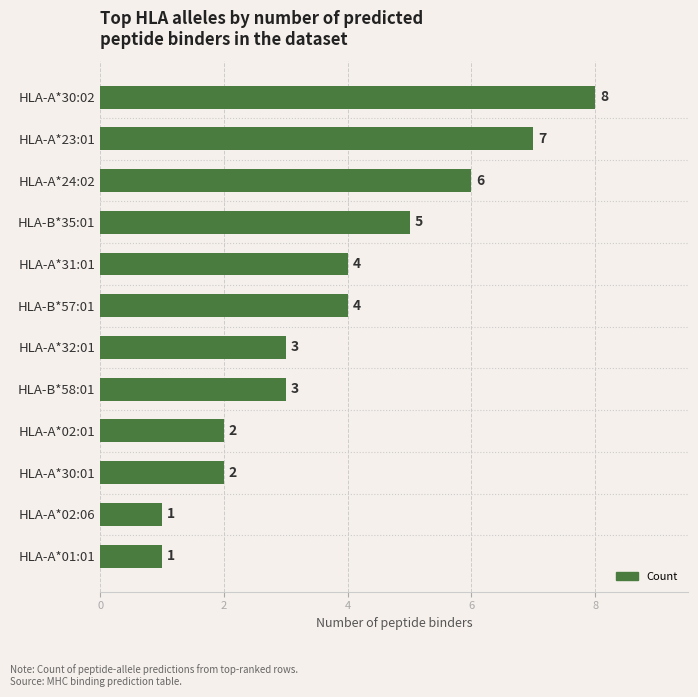

What is the sum of the values at HLA-A*24:02 and HLA-A*31:01?

10